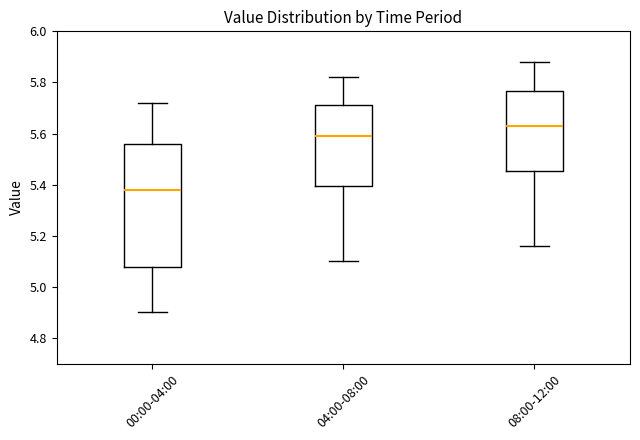

Reading left to right, transcribe this box plot: for each box, give where its median line is, the range the box spans, and where its two whiskers end, as read against the y-axis. The values are not printed on the chart, so give them approximately, as read against the axis.

00:00-04:00: median 5.38, box 5.08 to 5.56, whiskers 4.90 to 5.72
04:00-08:00: median 5.60, box 5.40 to 5.72, whiskers 5.10 to 5.82
08:00-12:00: median 5.64, box 5.46 to 5.76, whiskers 5.16 to 5.88